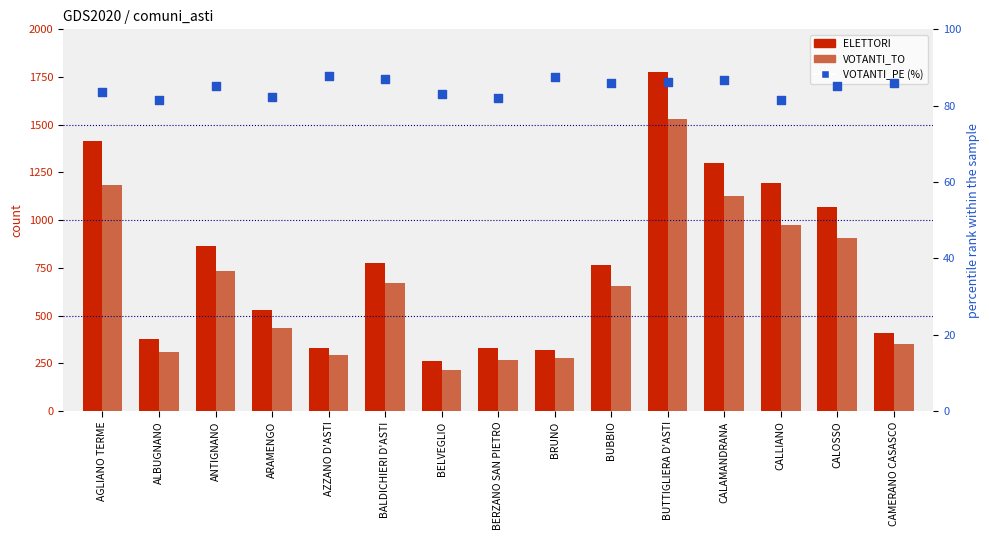

Which series contains the lowest Y value?

VOTANTI_PE (%)